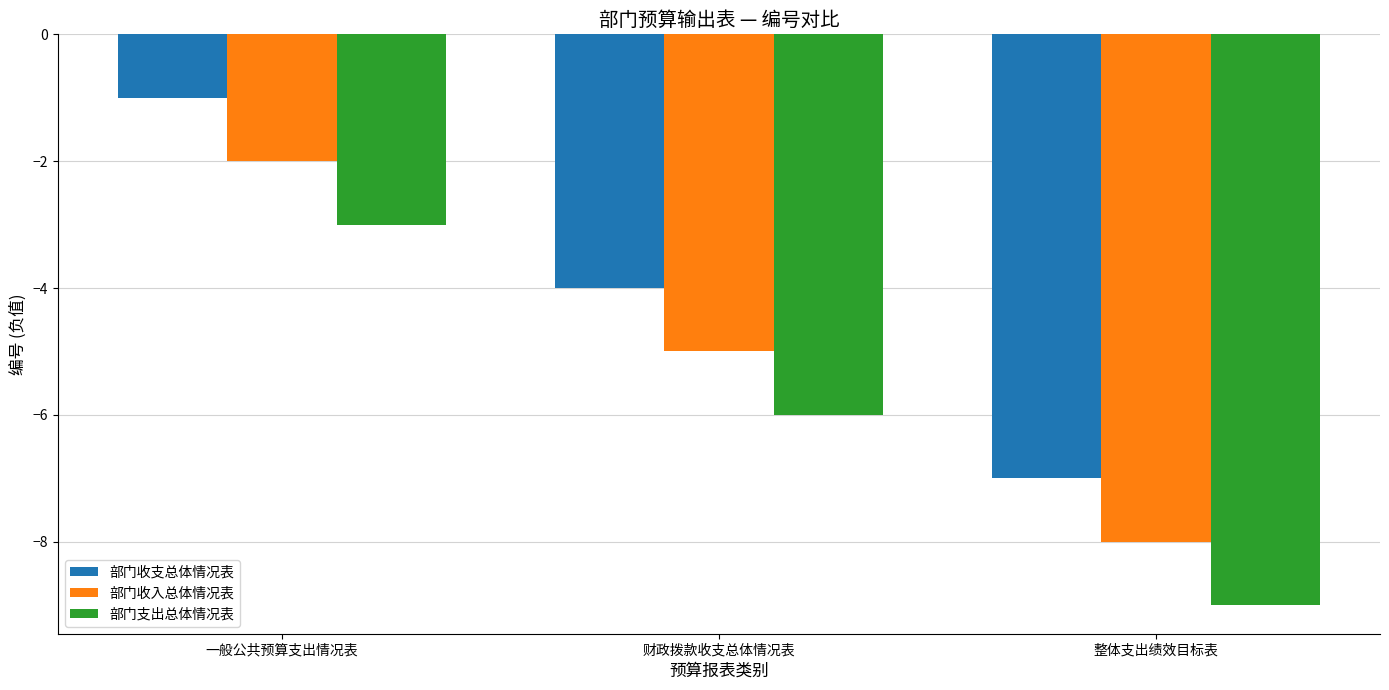

True or false: 部门收入总体情况表 has a value of -5 at 整体支出绩效目标表.

False